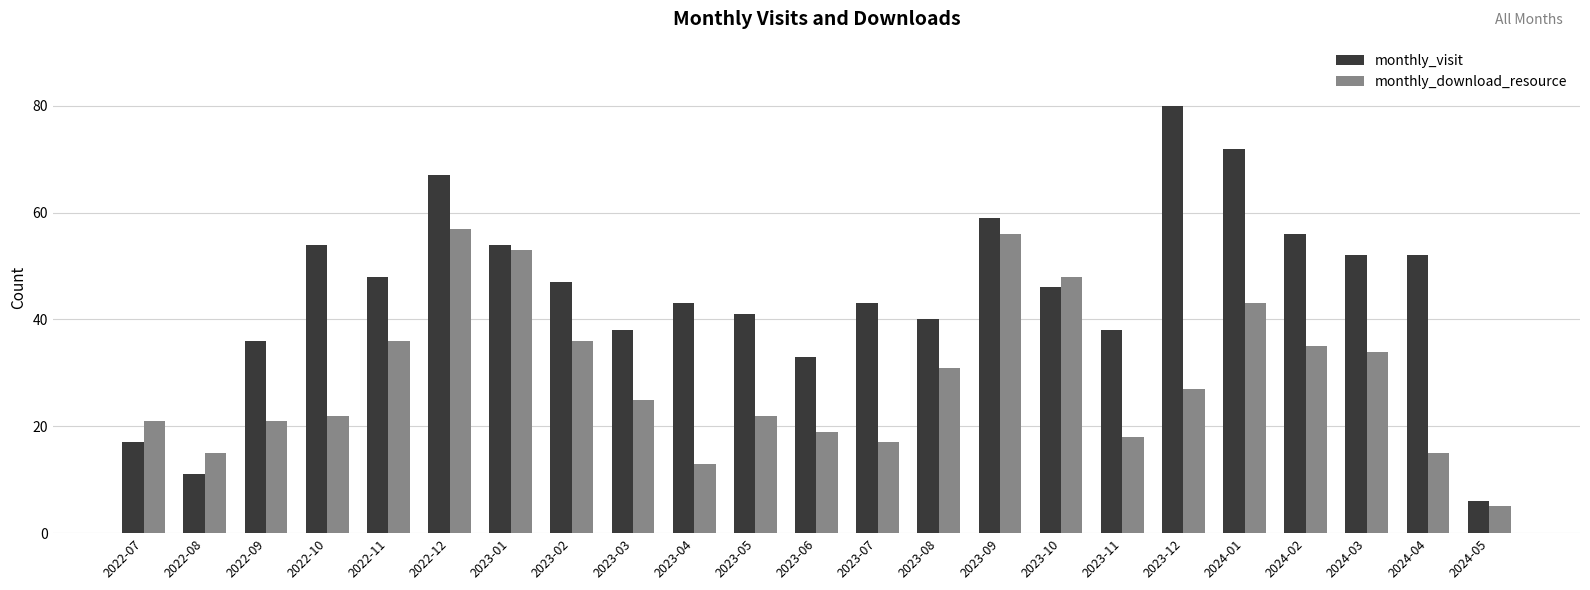

What is the label of the 21st bar from the left?

2024-03